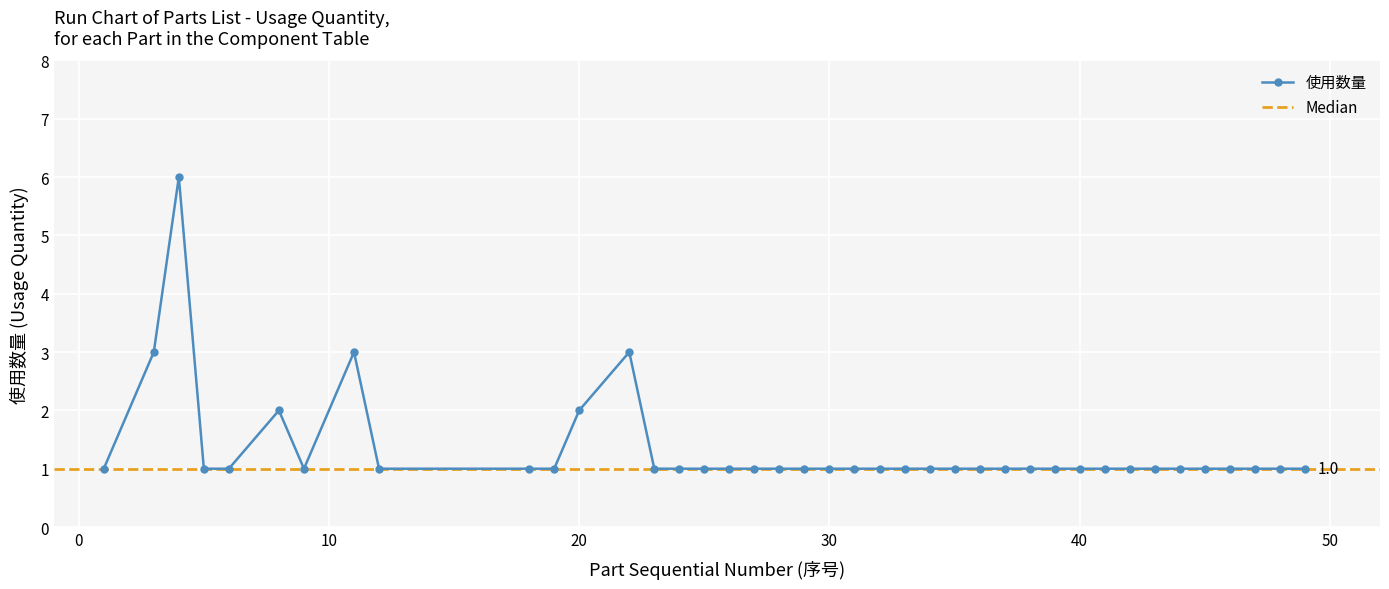

Is it true that the value at 3 is 3?

True